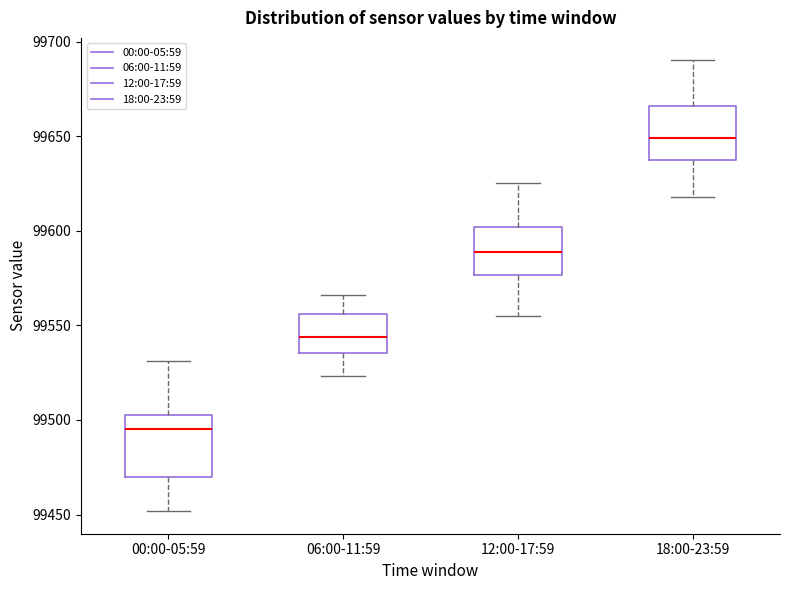

Reading left to right, read every box against the y-axis: the position of its median line, the range the box covers, and the ends of its whiskers. The values are not printed on the chart, so give them approximately, as read against the axis.

00:00-05:59: median 99495, box 99470 to 99505, whiskers 99450 to 99530
06:00-11:59: median 99545, box 99535 to 99555, whiskers 99525 to 99565
12:00-17:59: median 99590, box 99575 to 99600, whiskers 99555 to 99625
18:00-23:59: median 99650, box 99635 to 99665, whiskers 99620 to 99690